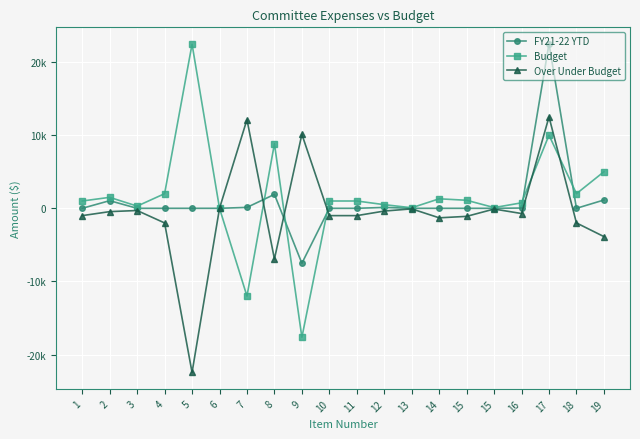

At 5, list the series in order from smallest to largest.

Over Under Budget, FY21-22 YTD, Budget